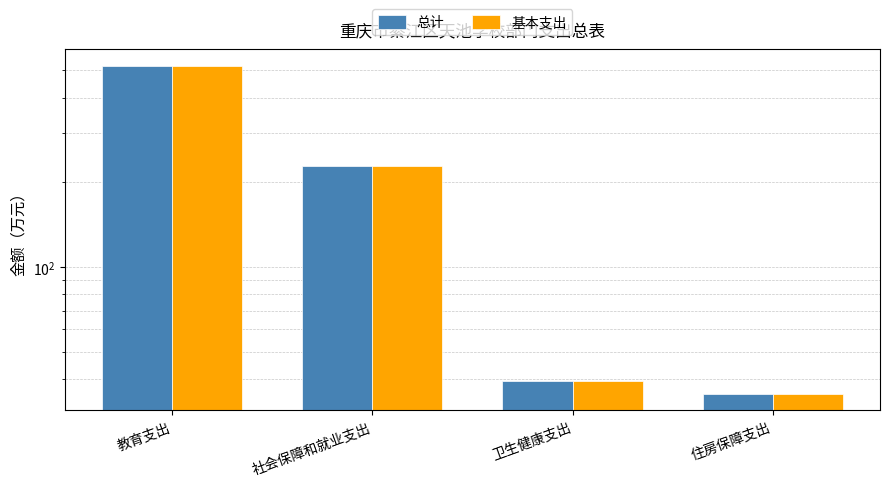

Which series has the largest total across all categories?

总计